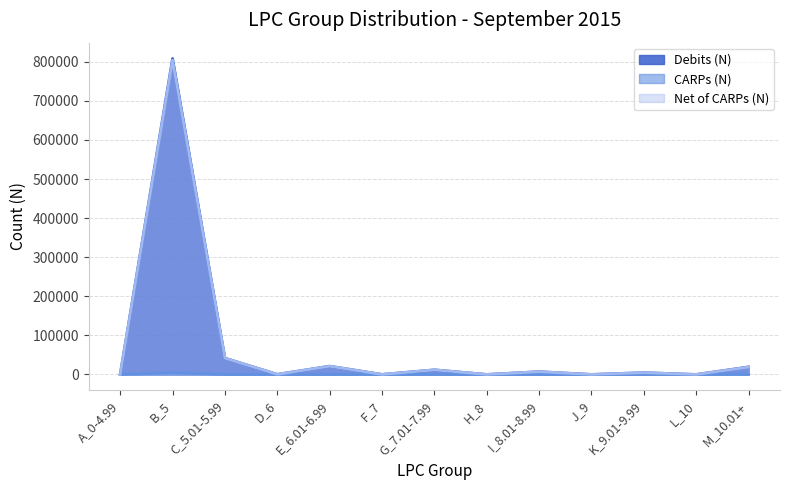

What is the average value of the Net of CARPs (N) series?

70057